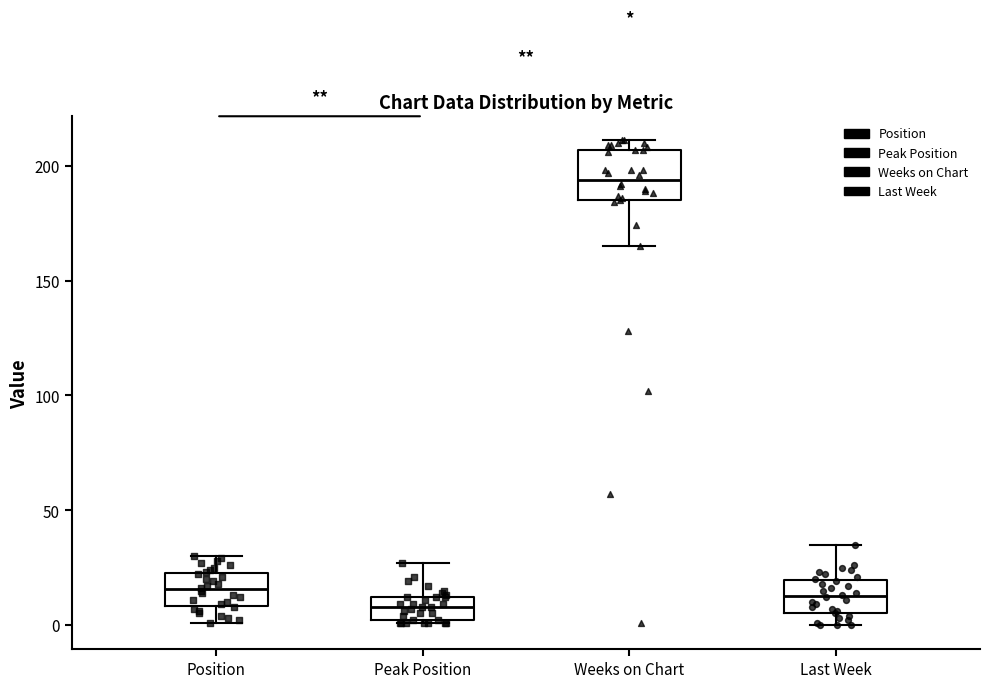

Reading left to right, read every box against the y-axis: the position of its median line, the range the box covers, and the ends of its whiskers. The values are not printed on the chart, so give them approximately, as read against the axis.

Position: median 15, box 10 to 25, whiskers 0 to 30
Peak Position: median 10 (inside the box), box 0 to 10, whiskers 0 to 25
Weeks on Chart: median 195, box 185 to 205, whiskers 165 to 210
Last Week: median 15, box 5 to 20, whiskers 0 to 35